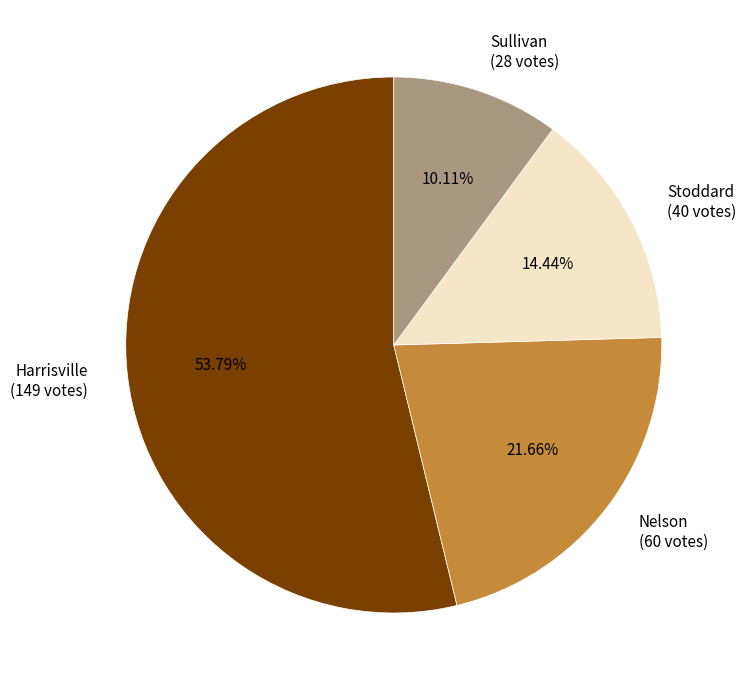

Between Sullivan and Nelson, which is larger?

Nelson